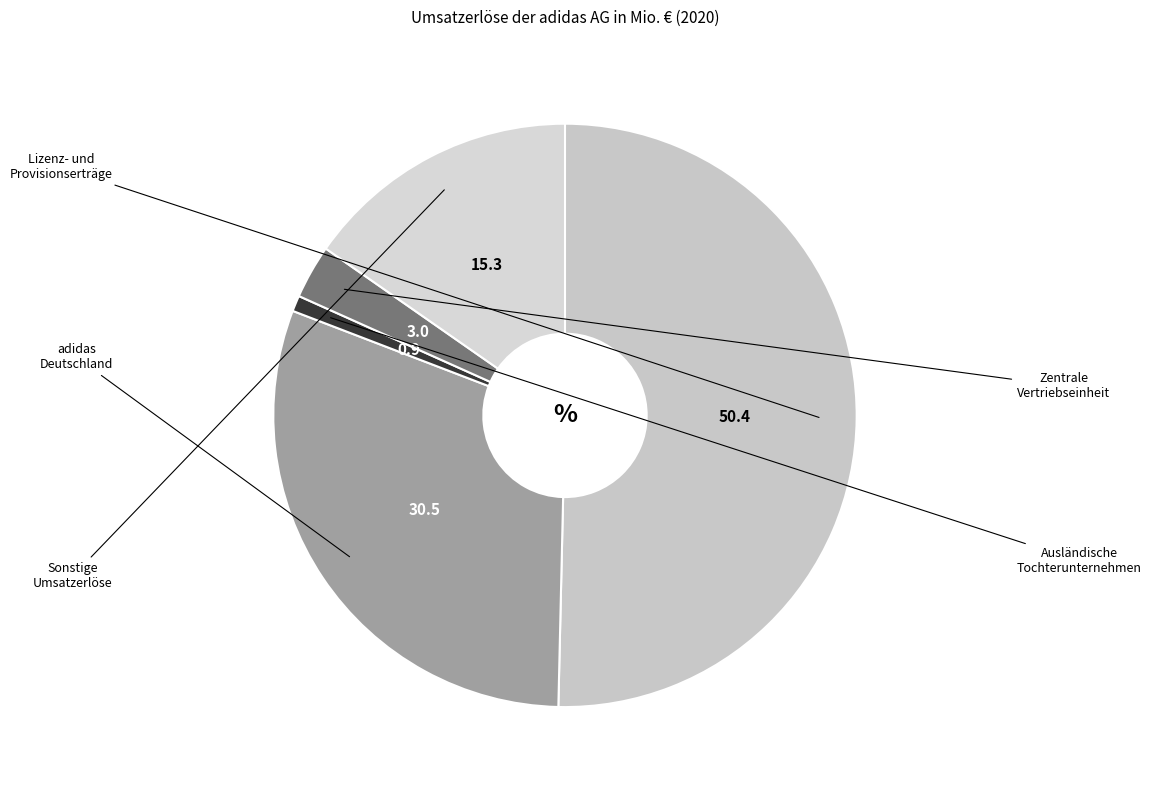

How many segments does this pie chart have?

5